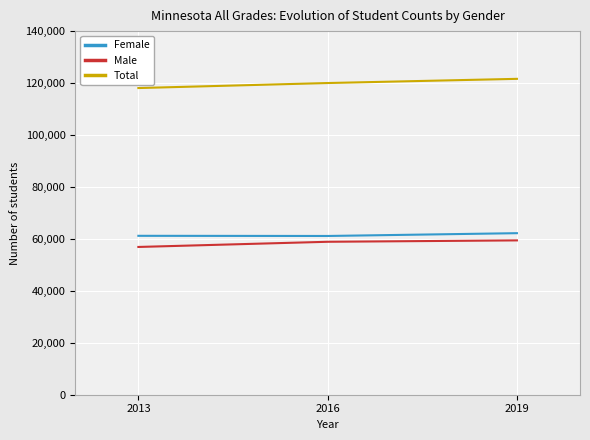

How many Male values are between 56894 and 59422?

3